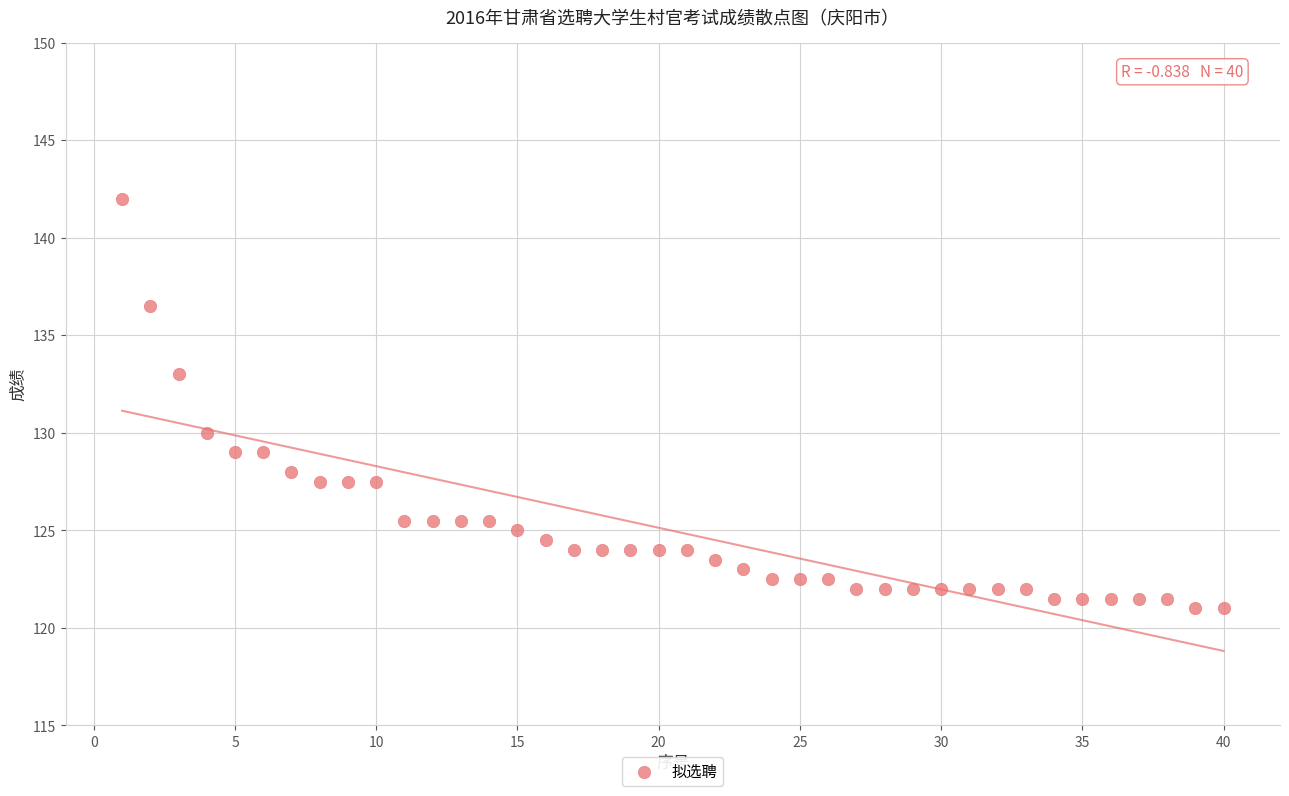

What is the range of X values (max minus min)?

39.0